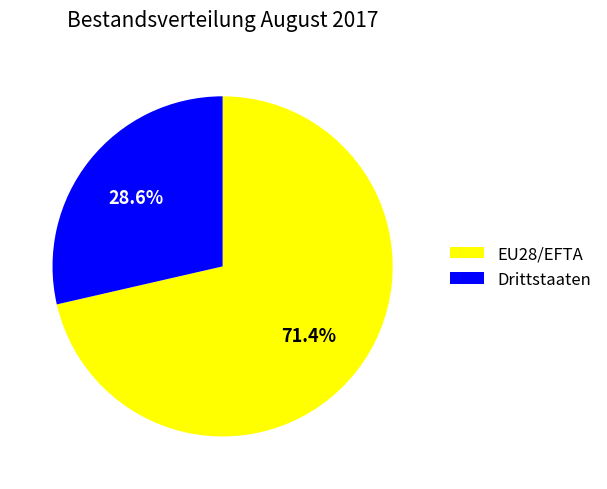

How many segments does this pie chart have?

2